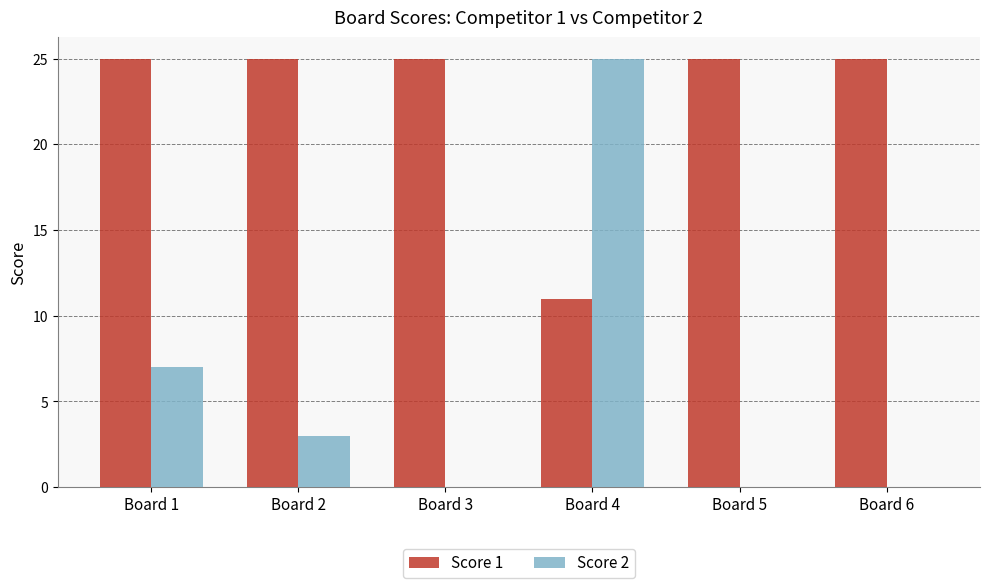

At which label does Score 2 first exceed 3?

Board 1